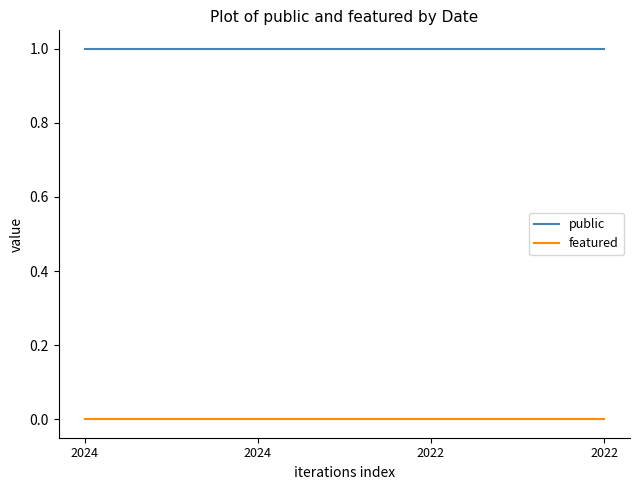

Rank the categories by featured value from highest to lowest.

2024, 2024, 2022, 2022